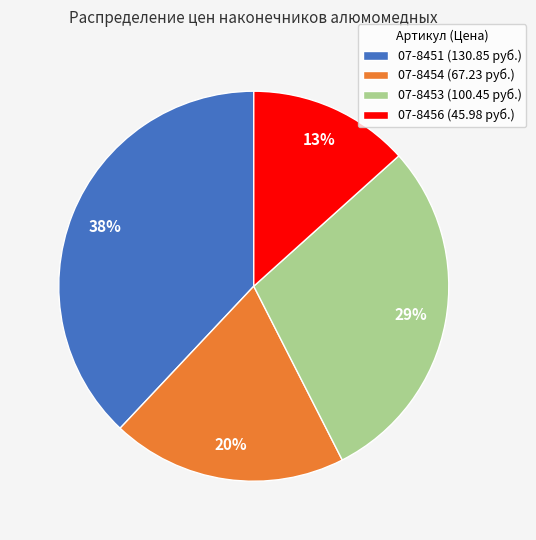

True or false: 07-8453 accounts for 19% of the total.

False